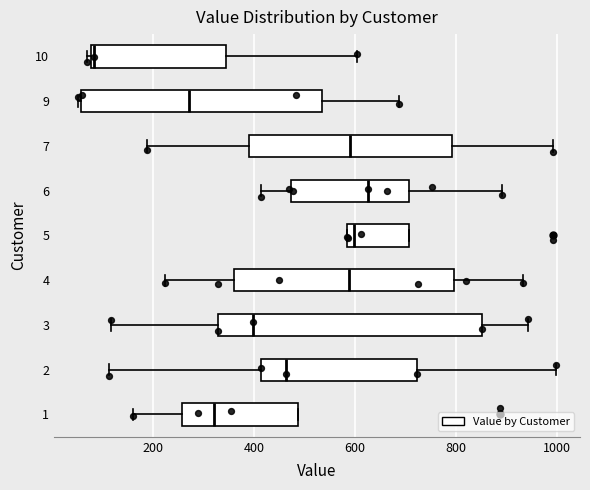

Reading bottom to top, transcribe this box plot: for each box, give where its median line is, the range the box spans, and where its two whiskers end, as read against the x-axis. The values are not printed on the chart, so give them approximately, as read against the axis.

1: median 320, box 260 to 480, whiskers 160 to 480
2: median 460, box 420 to 720, whiskers 120 to 1000
3: median 400, box 320 to 860, whiskers 120 to 940
4: median 580, box 360 to 800, whiskers 220 to 940
5: median 600, box 580 to 700, whiskers 580 to 700
6: median 620, box 480 to 700, whiskers 420 to 900
7: median 600, box 380 to 800, whiskers 180 to 1000
9: median 280, box 60 to 540, whiskers 60 to 680
10: median 80 (just right of the box's left edge), box 80 to 340, whiskers 60 to 600